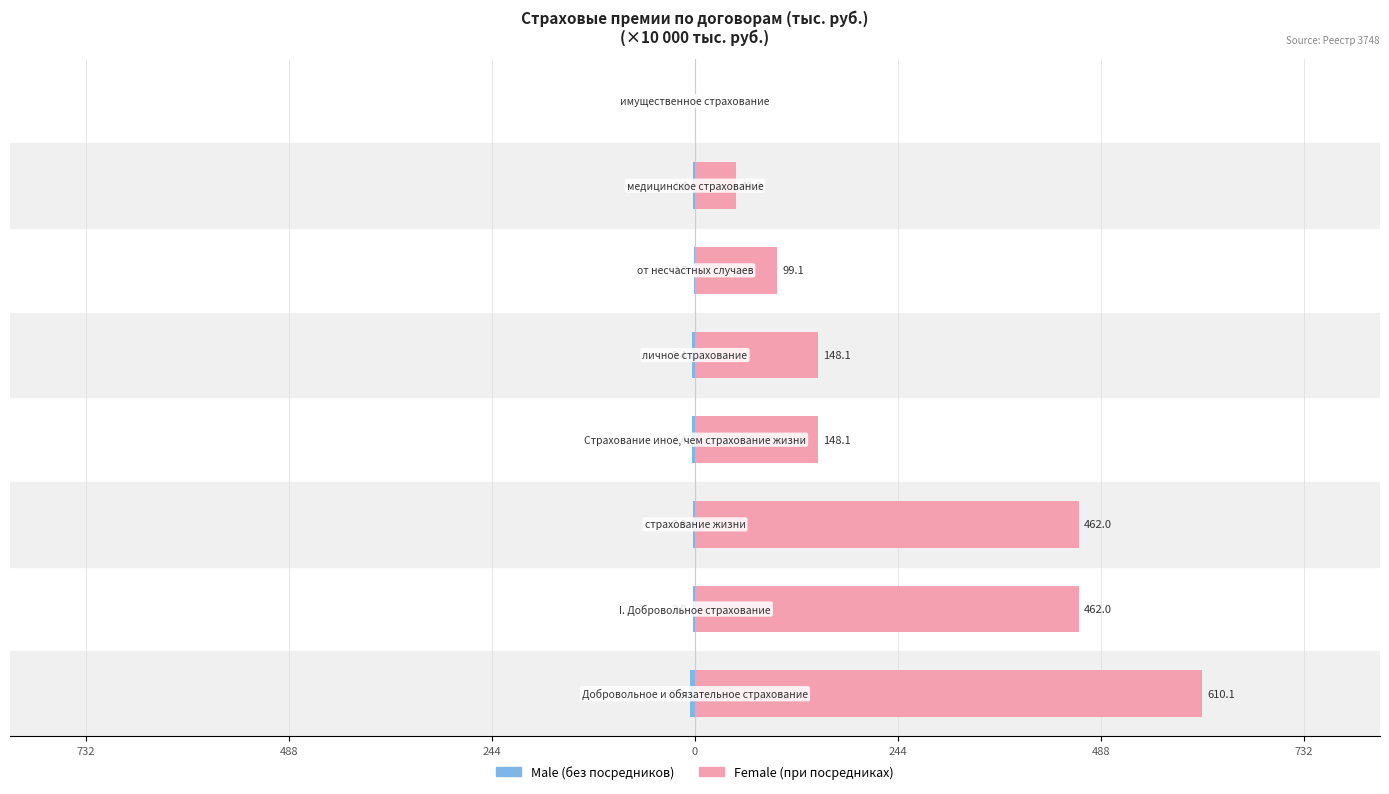

What is the spread (max minus min) of values at 244?

464.9